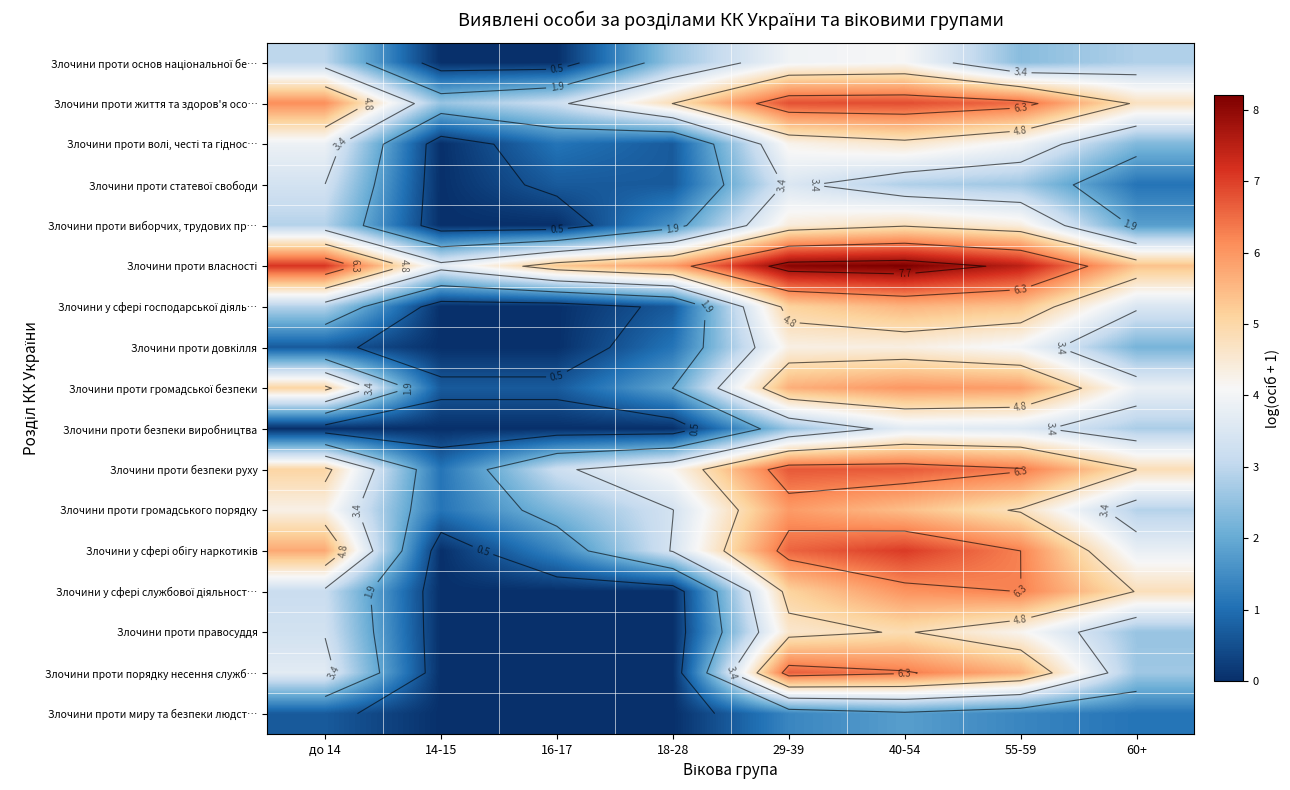

Where is Злочини проти основ національної бе… nearest to the value 2?

55-59